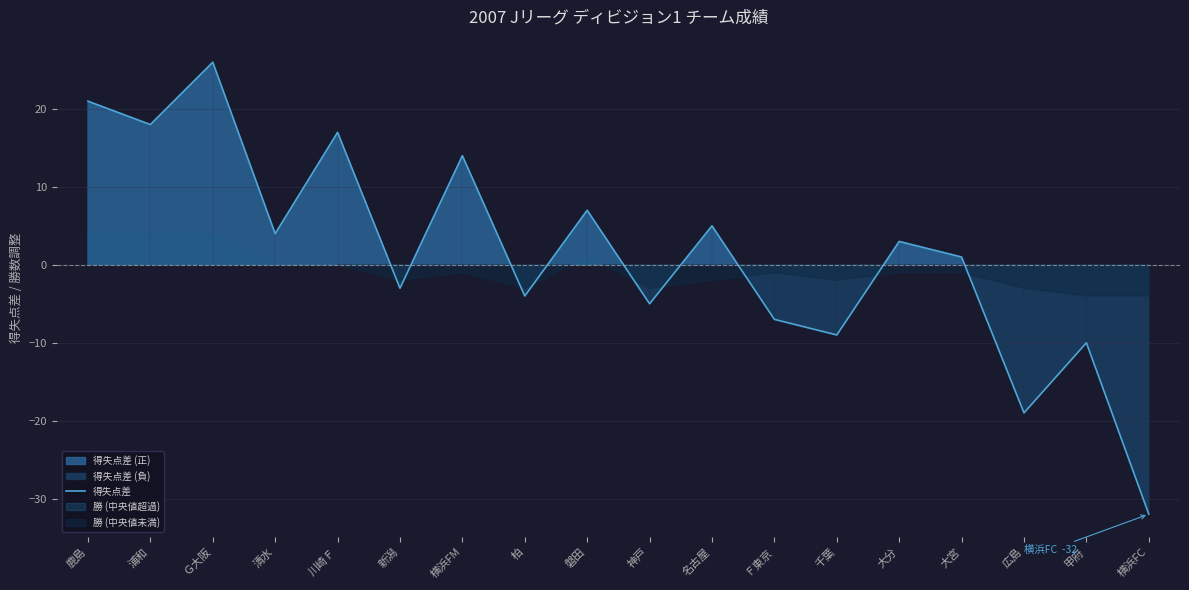

List the labels in order of value, smallest first.

横浜FC, 広島, 甲府, 千葉, Ｆ東京, 神戸, 柏, 新潟, 大宮, 大分, 清水, 名古屋, 磐田, 横浜FM, 川崎Ｆ, 浦和, 鹿島, Ｇ大阪